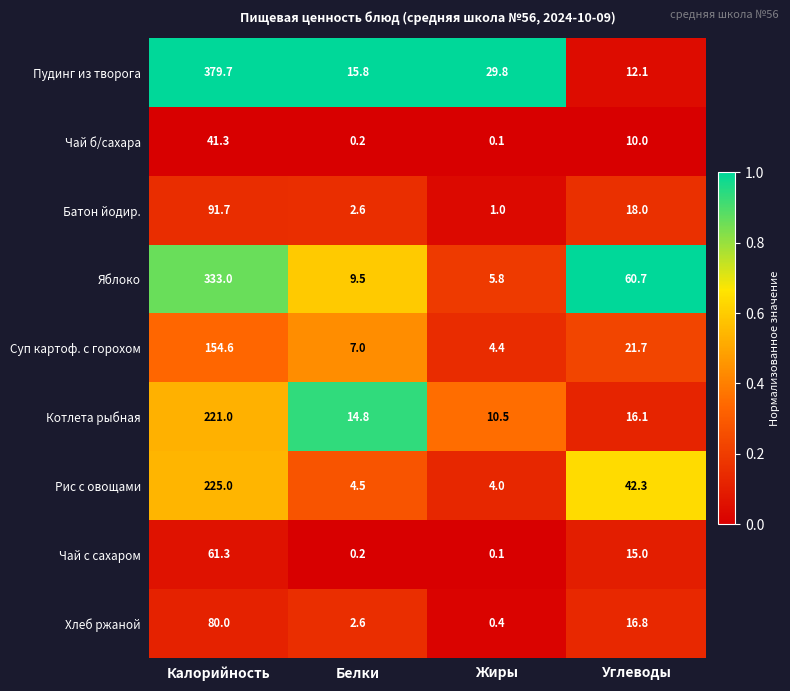

How many distinct data groups are displayed?

9